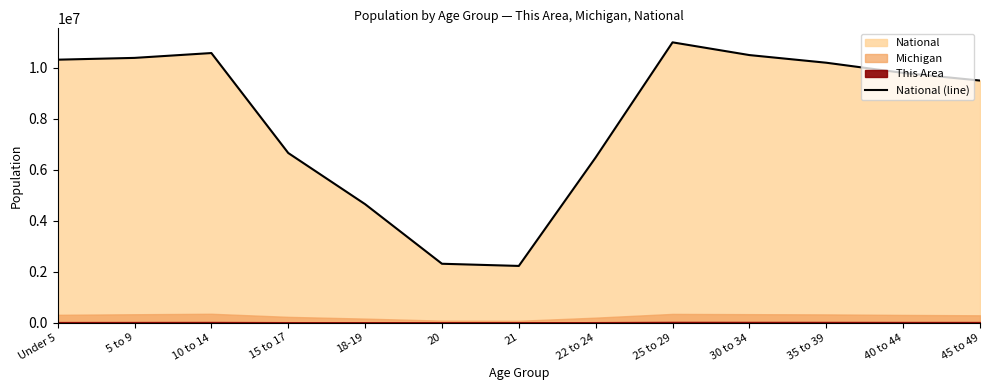

What is the change in value from 15 to 17 to 40 to 44?

+3143791